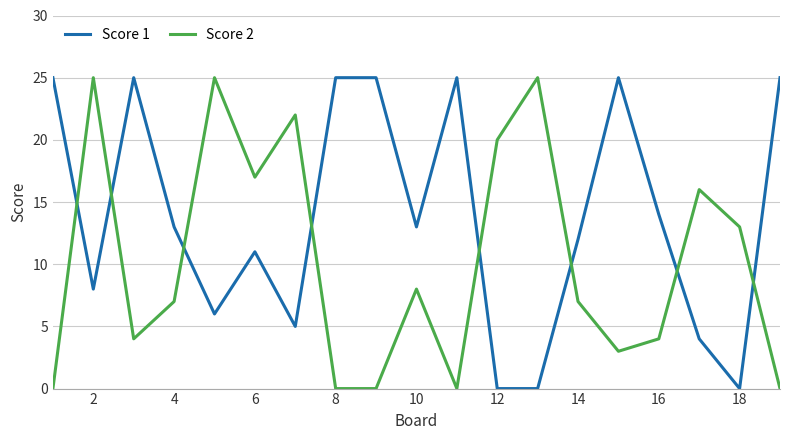

Which series has the largest total across all categories?

Score 1